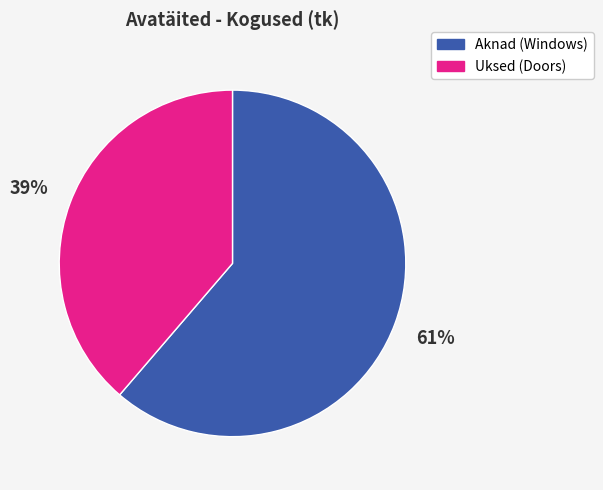

Is there a majority slice in this chart?

Yes